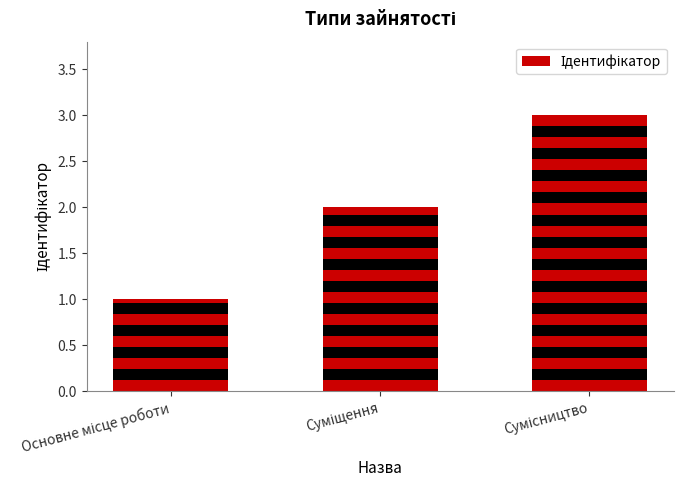

What position from the right is Суміщення?

2